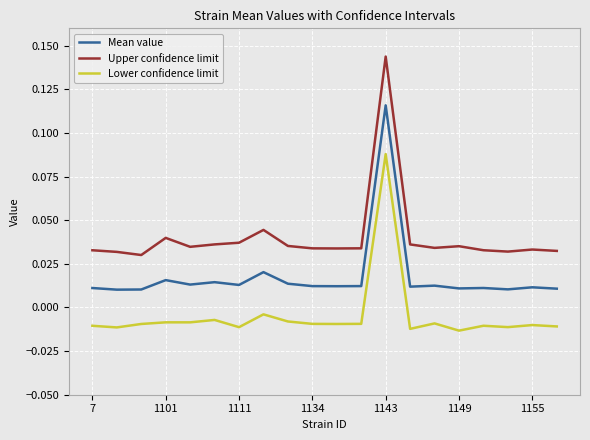

Which series has the widest spread of values?

Upper confidence limit